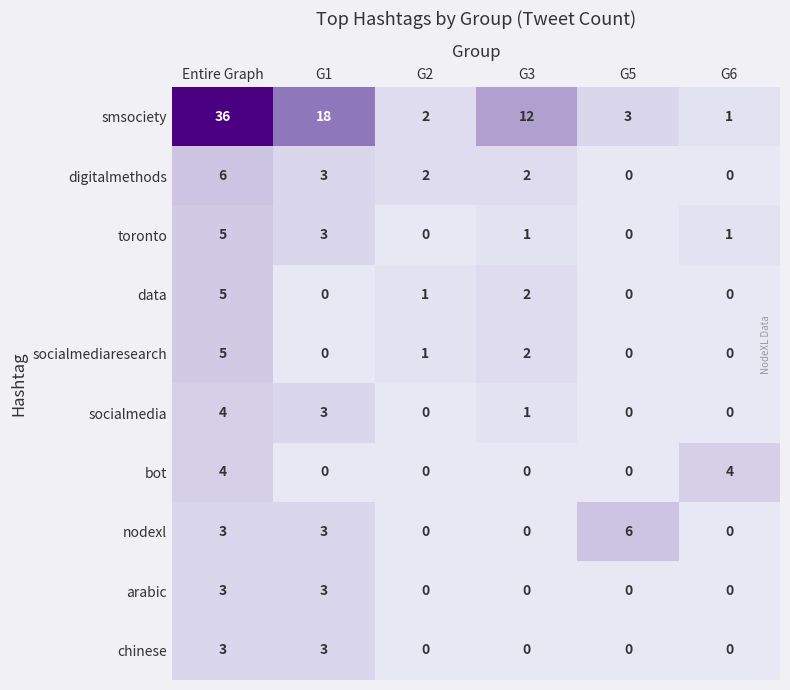

How many categories are shown in the chart?

6